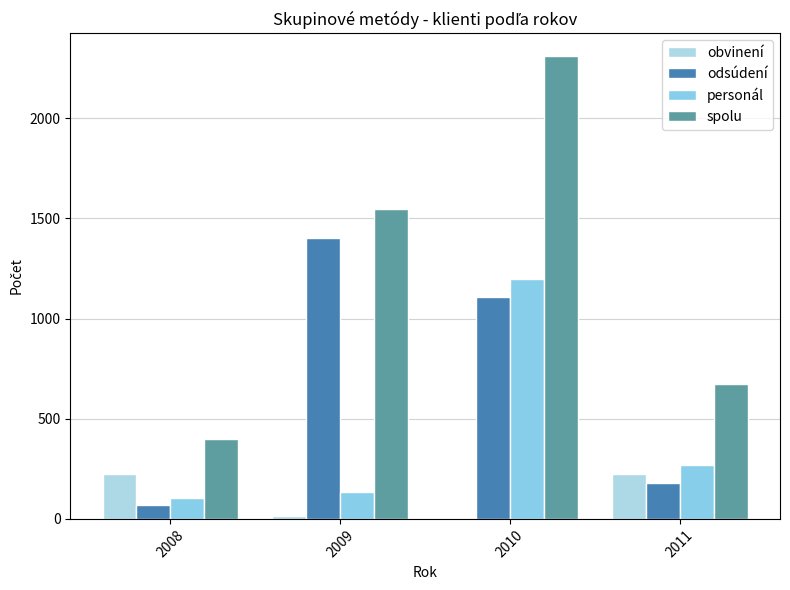

How many data points does each series have?

4